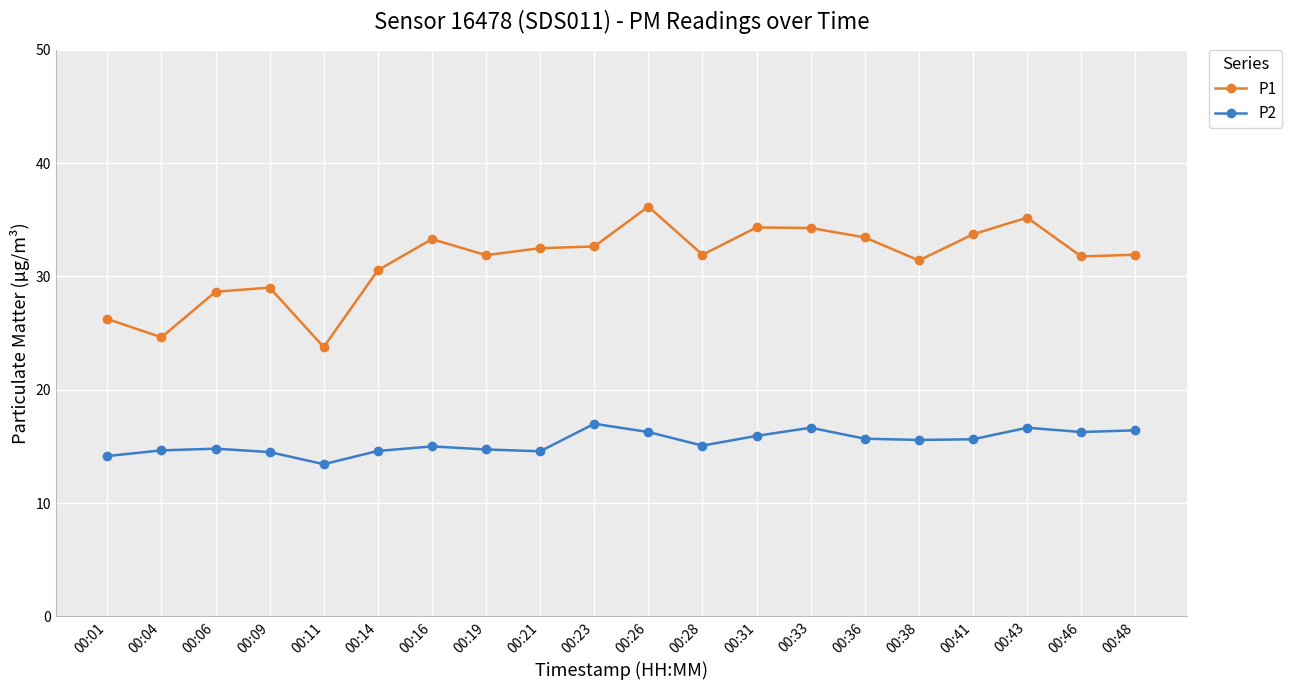

What is the smallest value displayed?

13.4